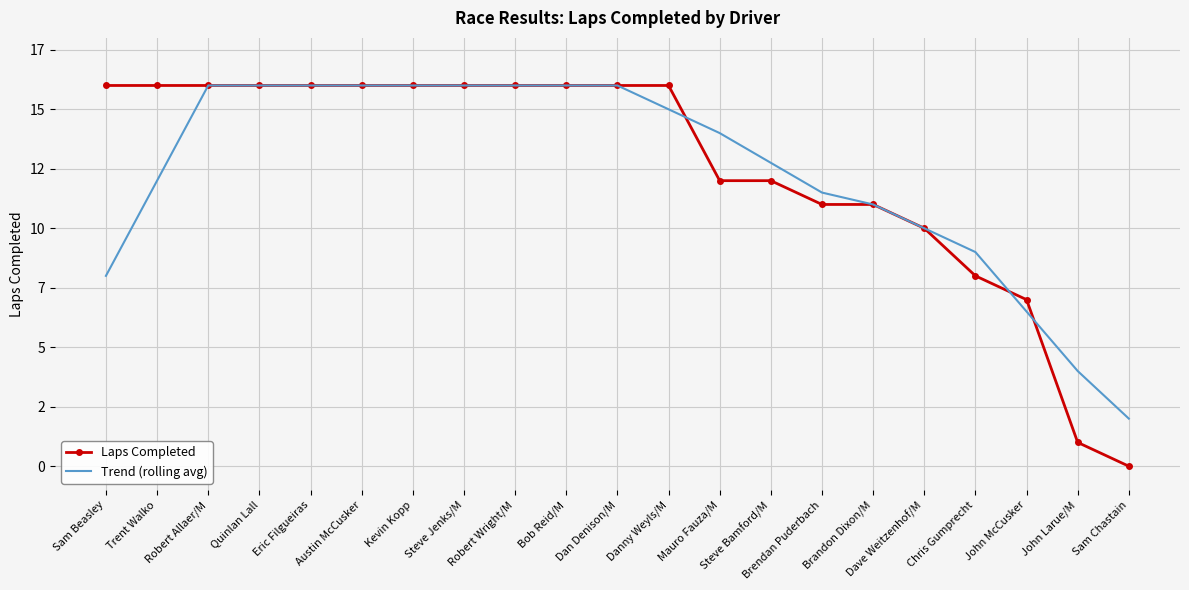

What are all the series names shown in the legend?

Laps Completed, Trend (rolling avg)